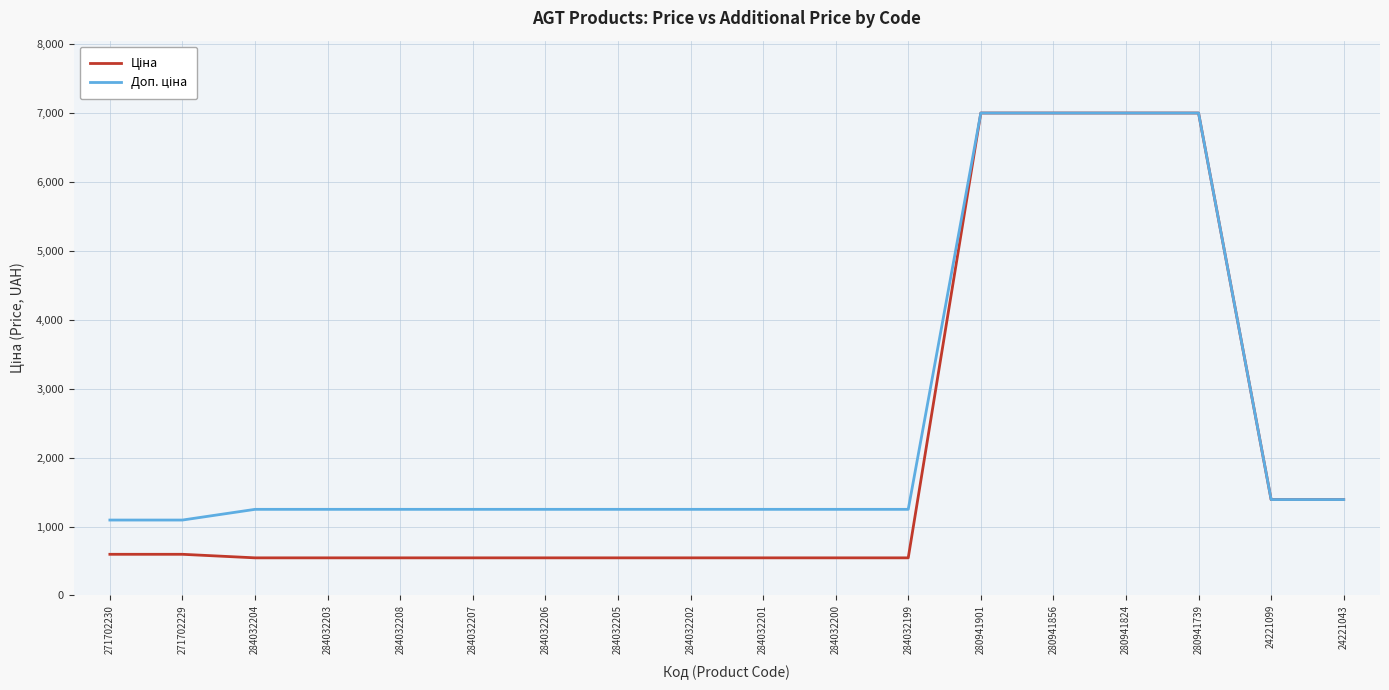

What is the total value across all series at 280941901?

14005.2